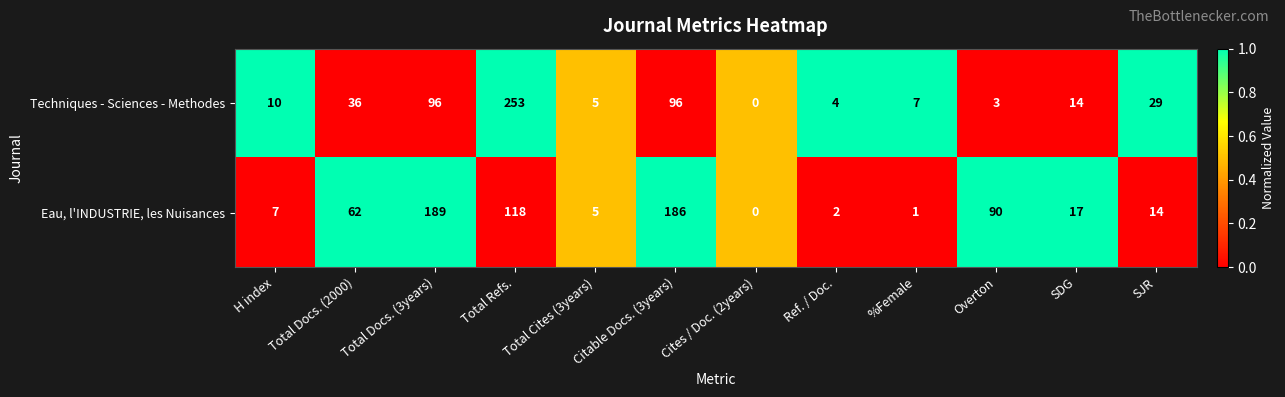

What is the difference between the Eau, l'INDUSTRIE, les Nuisances values at Total Docs. (2000) and %Female?

61